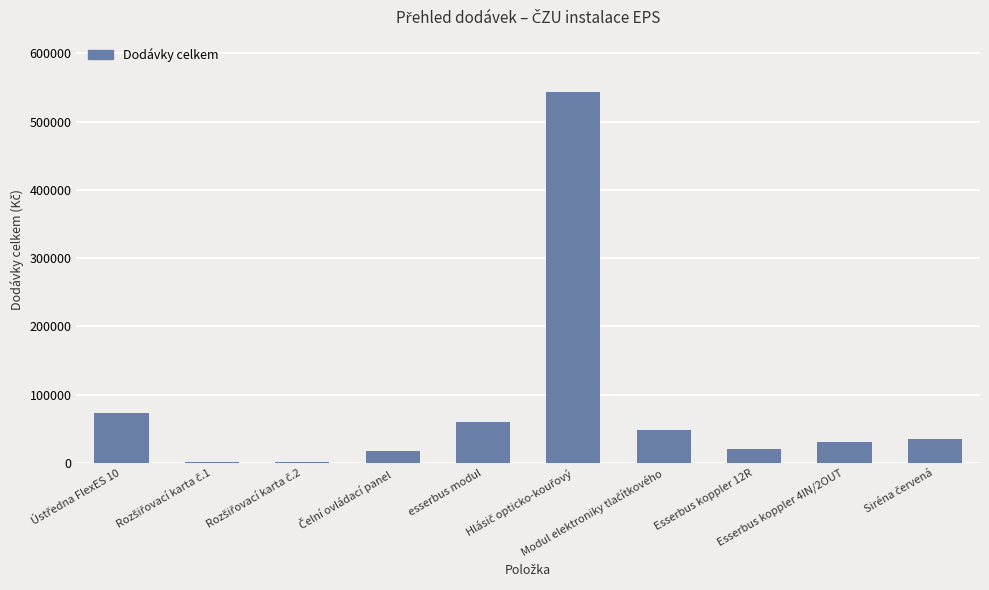

What is the greatest value displayed?

542624.3